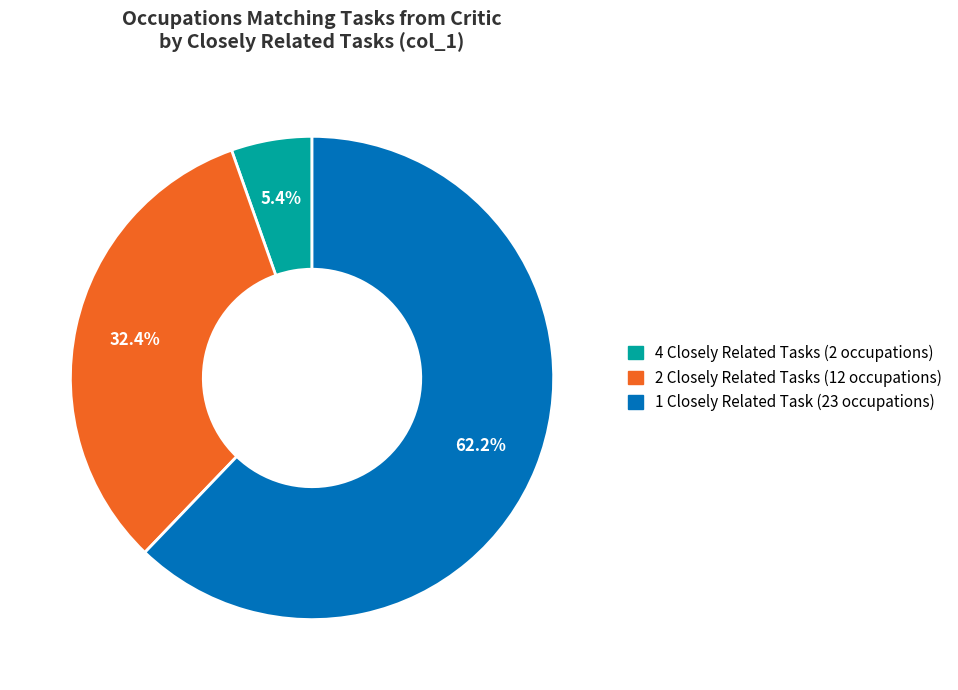

Does any single category account for the majority?

Yes